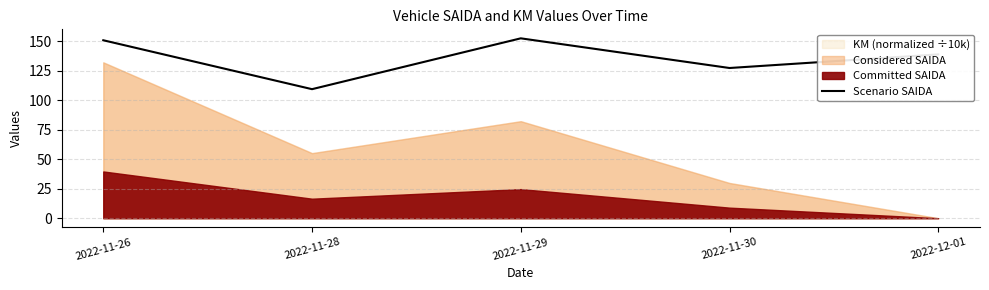

Is it true that the value at 2022-11-28 is 109.5?

True